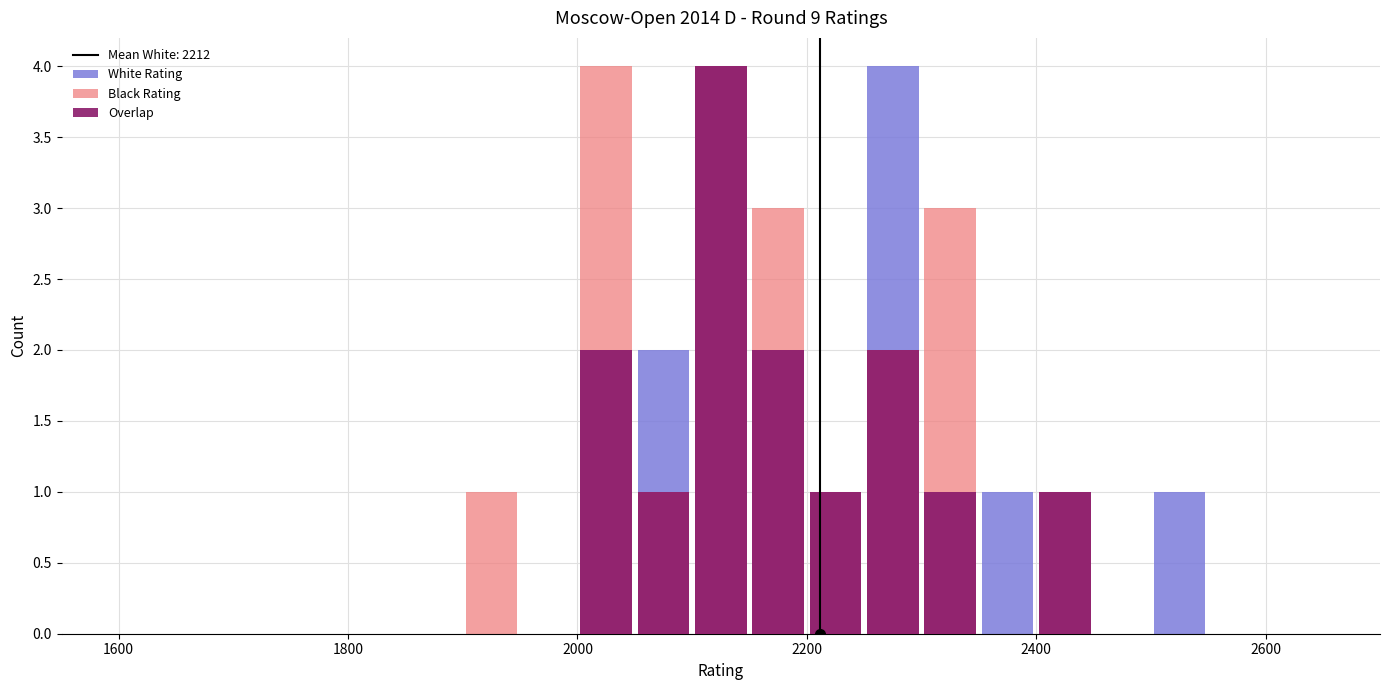

Which series has the largest total across all categories?

Black Rating